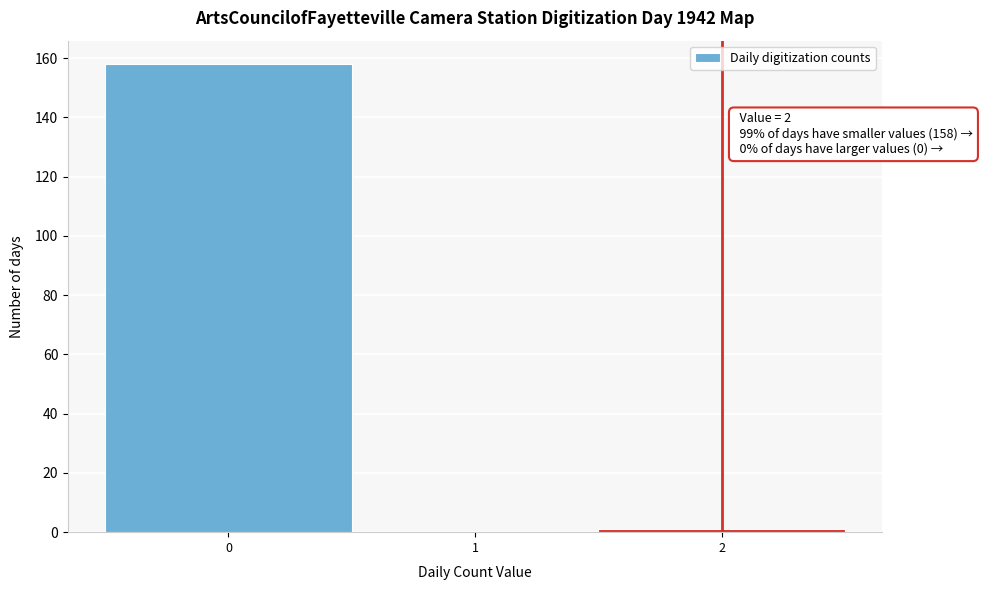

Over which range of the x-axis is the bar tallest?

-0.5 to 0.5